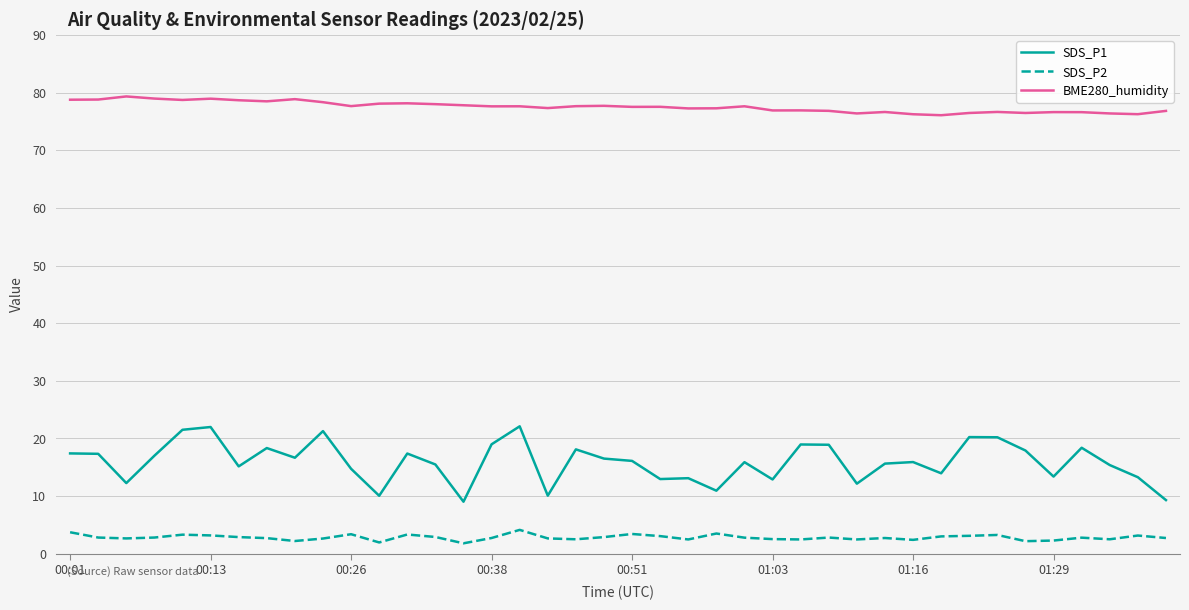

What is the difference between the second highest and minimum values in the SDS_P2 series?

1.9